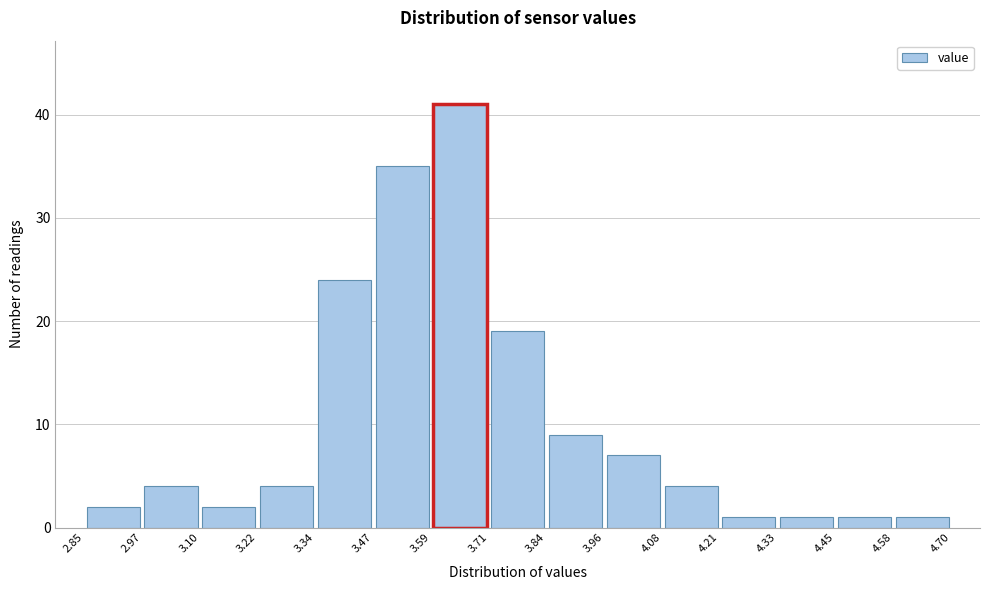

Over which range of the x-axis is the bar tallest?

3.59 to 3.71